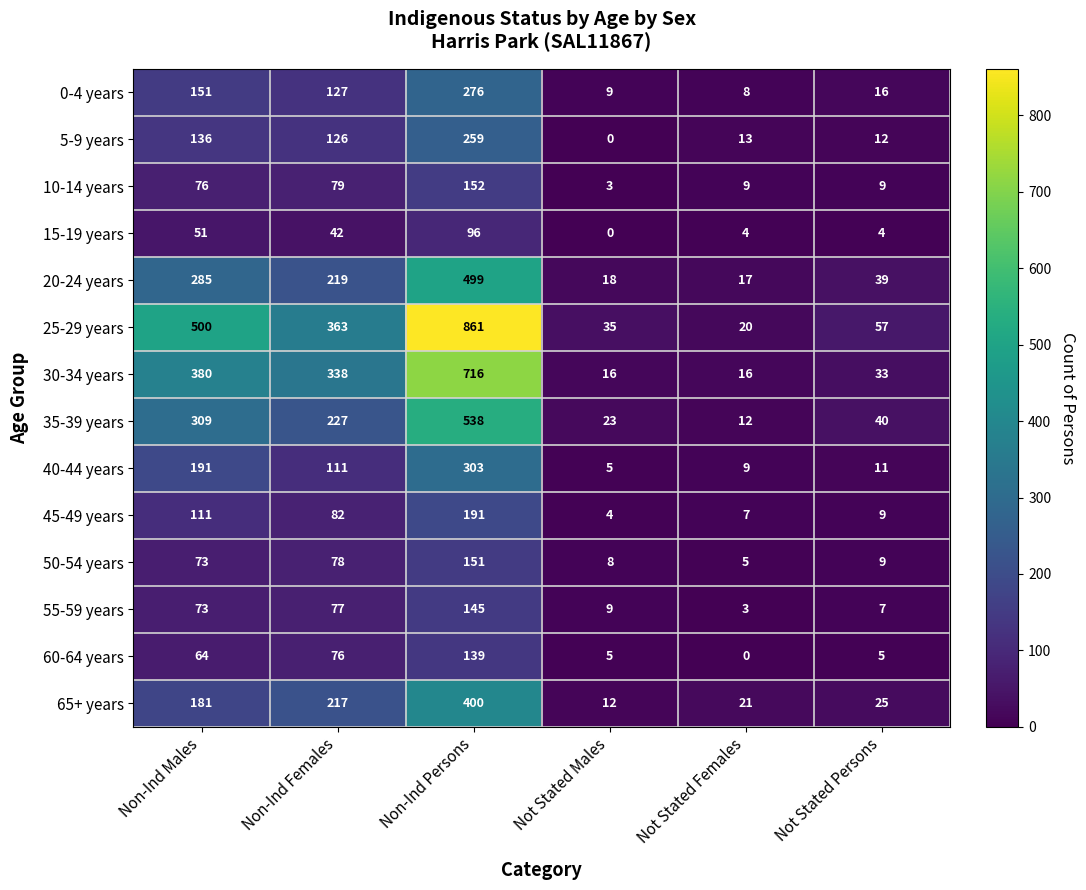

At how many categories does at least one series exceed 15?

6